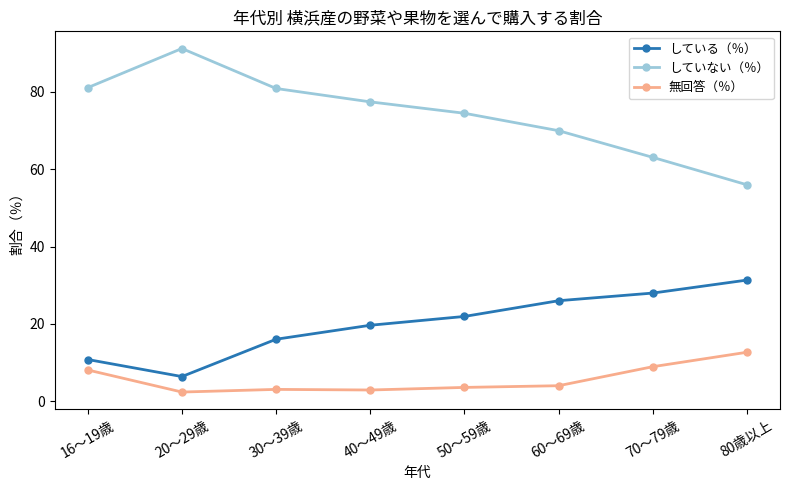

What is the minimum value for している（％）?

6.4